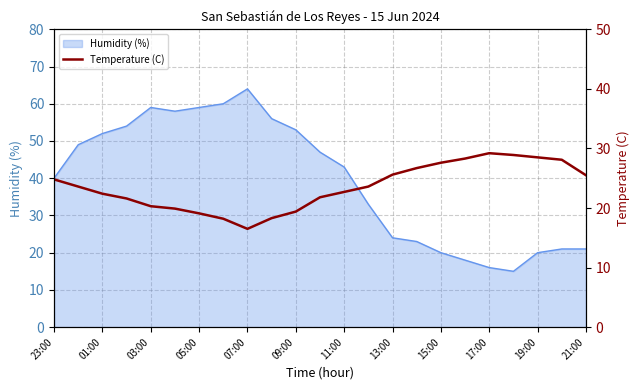

What is the highest value of the Humidity (%) series?

64